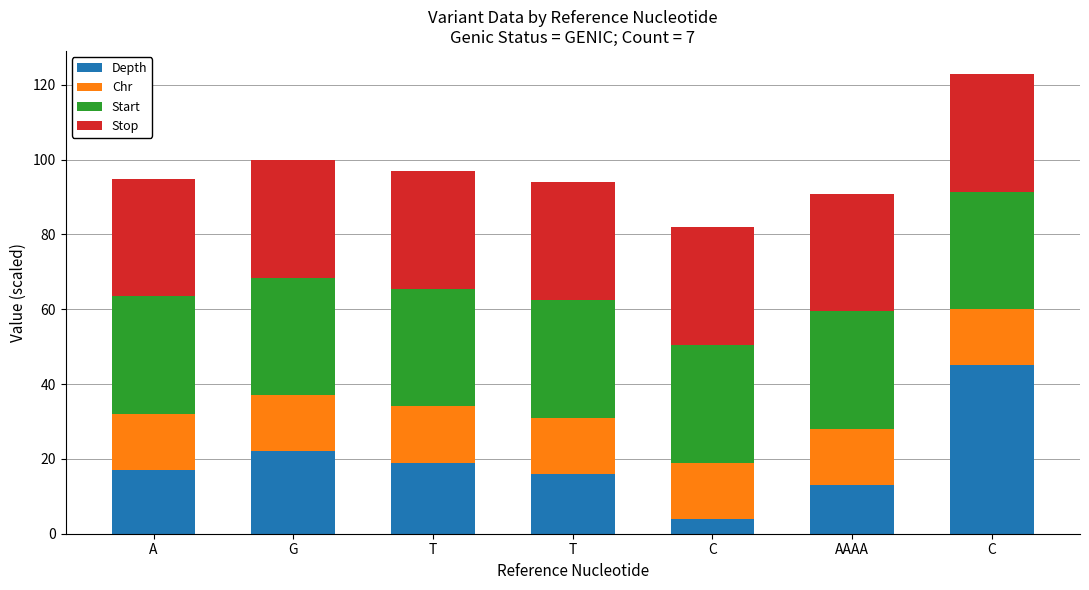

Are the bars grouped side by side (vs. stacked)?

No